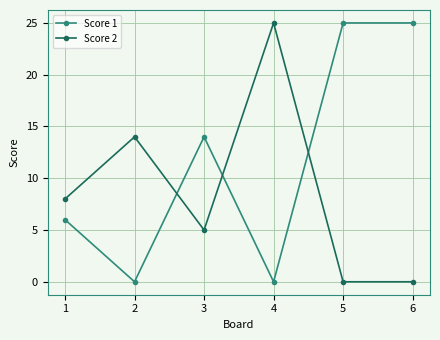

At how many categories does at least one series exceed 21?

3